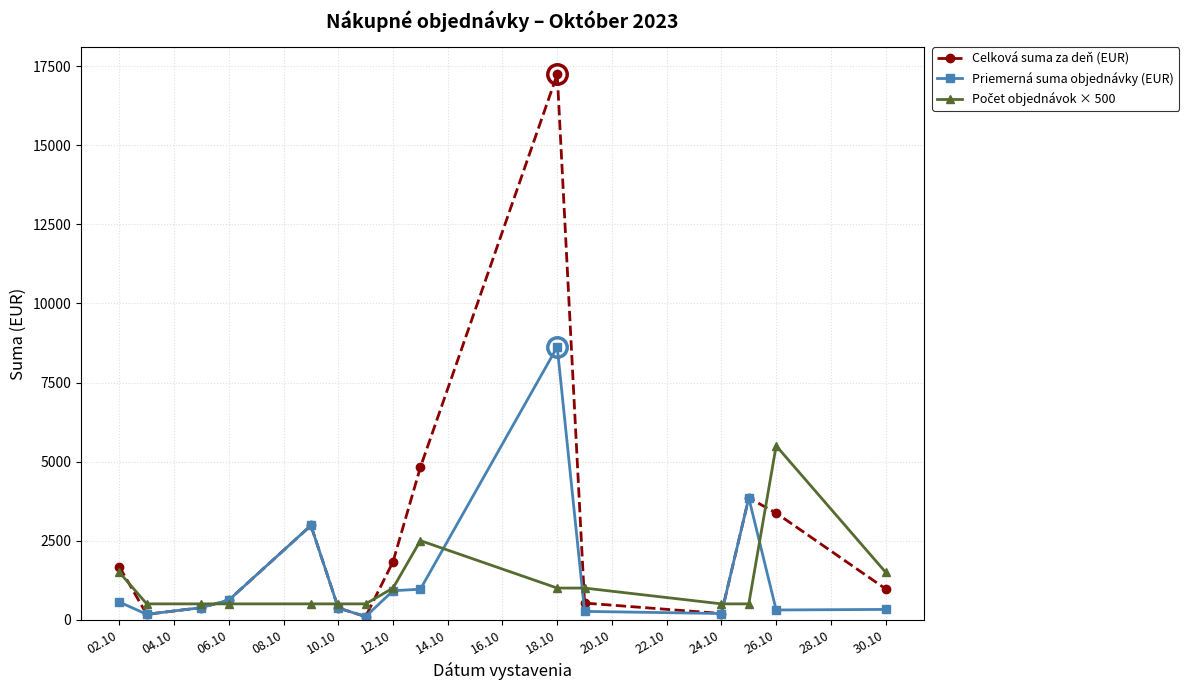

Which series has the largest total across all categories?

Celková suma za deň (EUR)